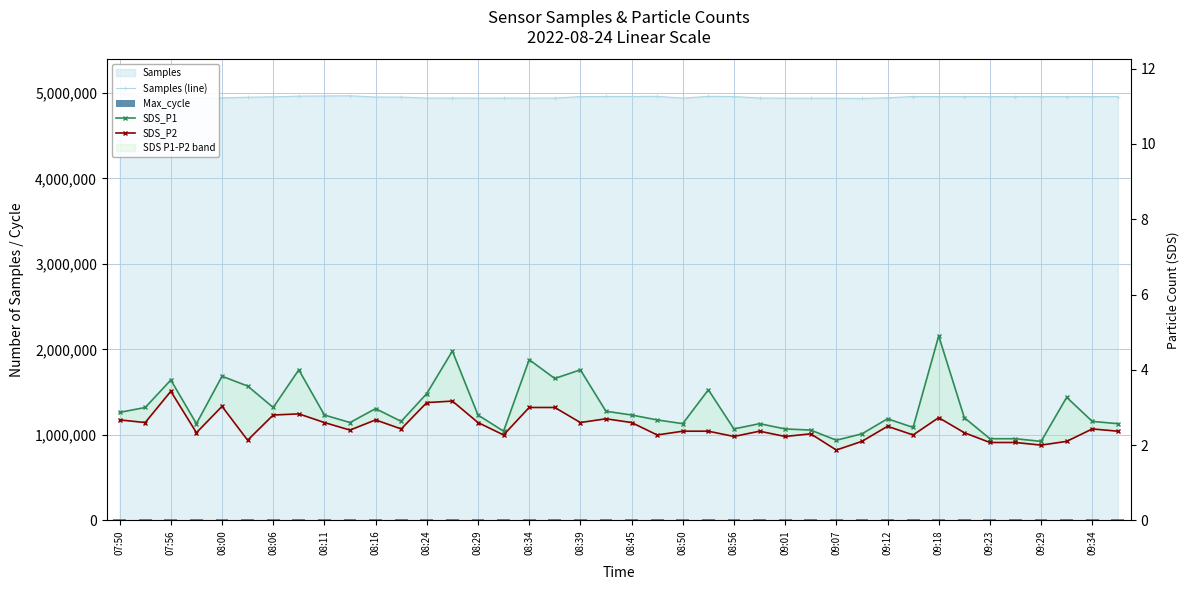

Rank the series at 25 from highest to lowest value.

Samples (line), Max_cycle, SDS_P1, SDS_P2